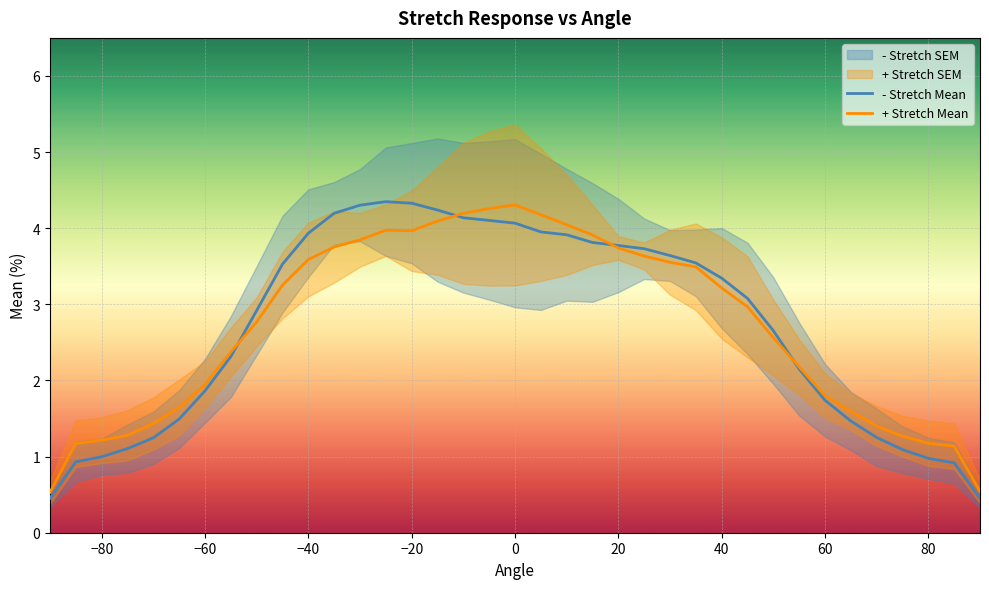

What is the difference between the second highest and minimum values in the - Stretch Mean series?

3.9